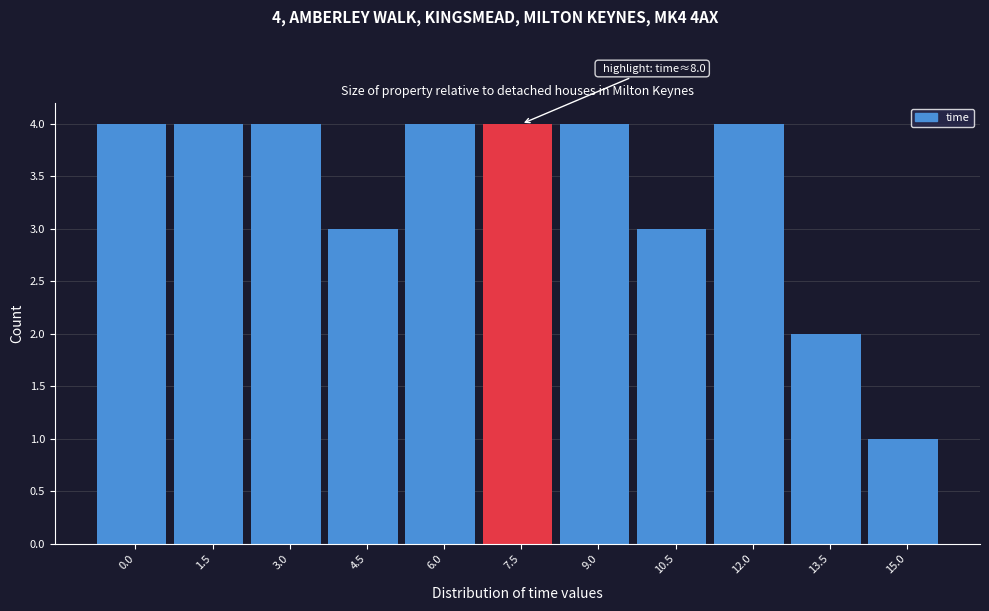

Reading left to right, extract all data points from this chart.

0.0=4	1.5=4	3.0=4	4.5=3	6.0=4	7.5=4	9.0=4	10.5=3	12.0=4	13.5=2	15.0=1